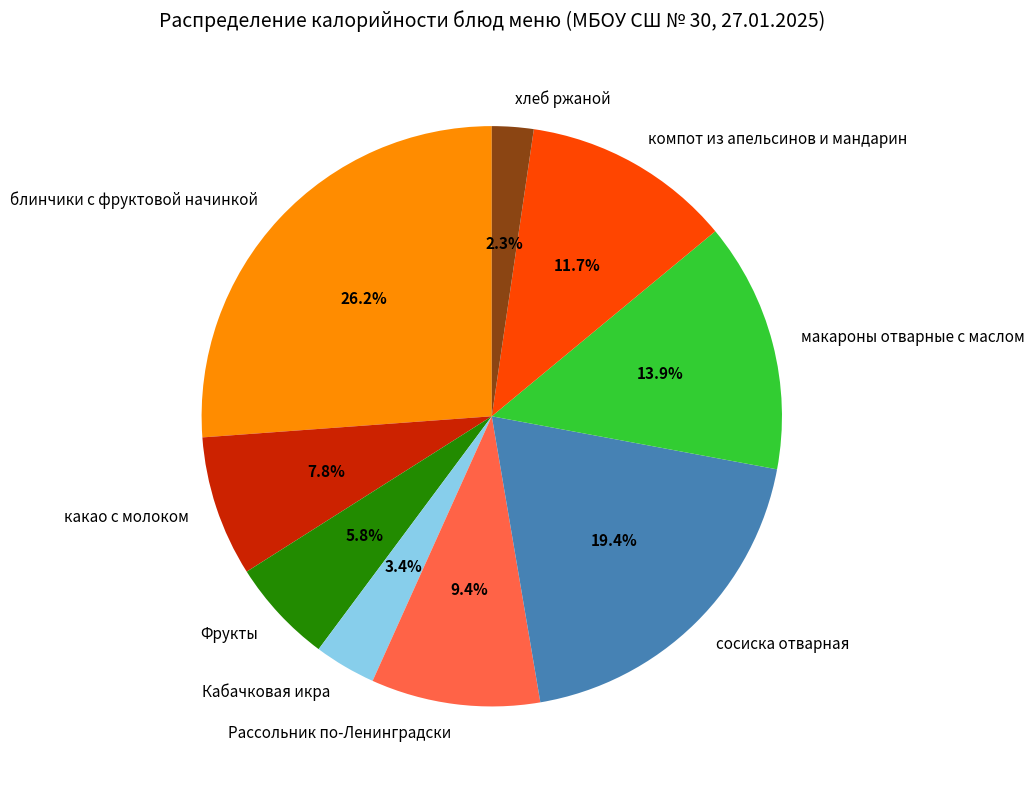

The Фрукты slice represents 6% of the pie. True or false?

True